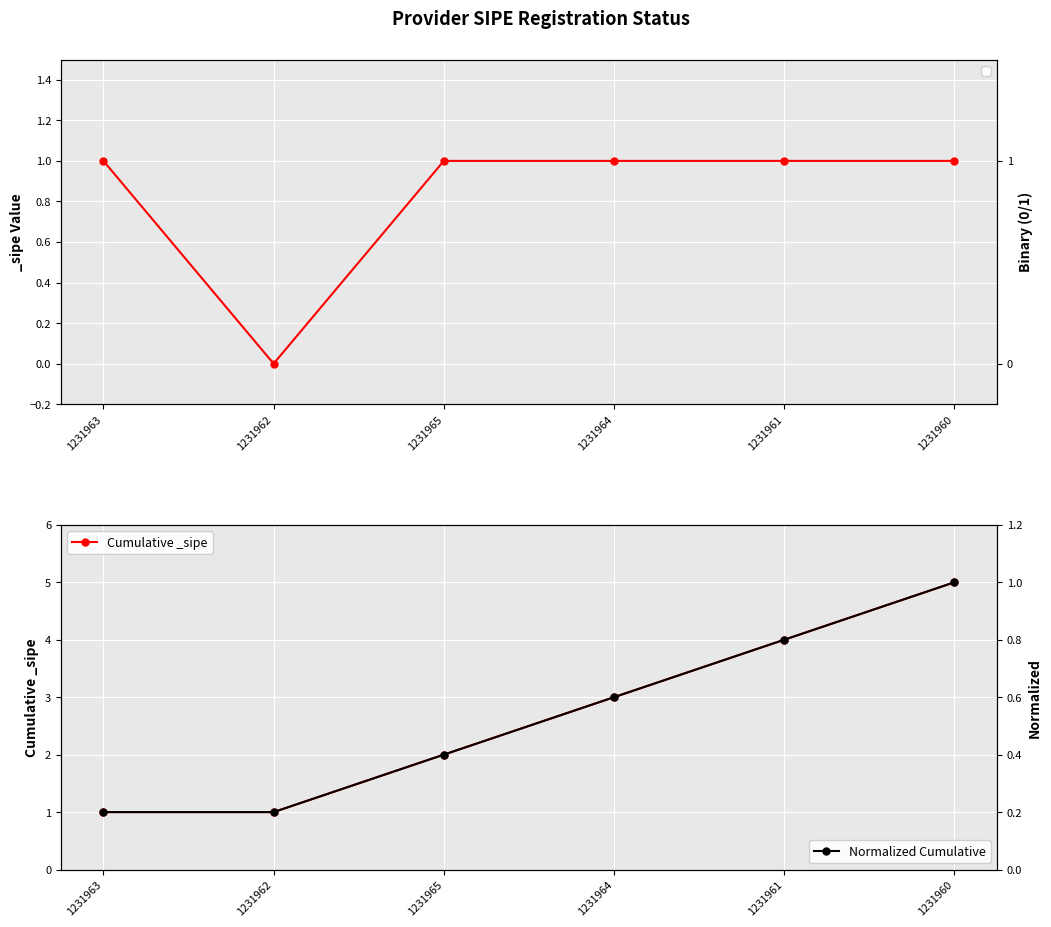

Rank the series by their average value, from lowest to highest.

Normalized Cumulative, Cumulative _sipe